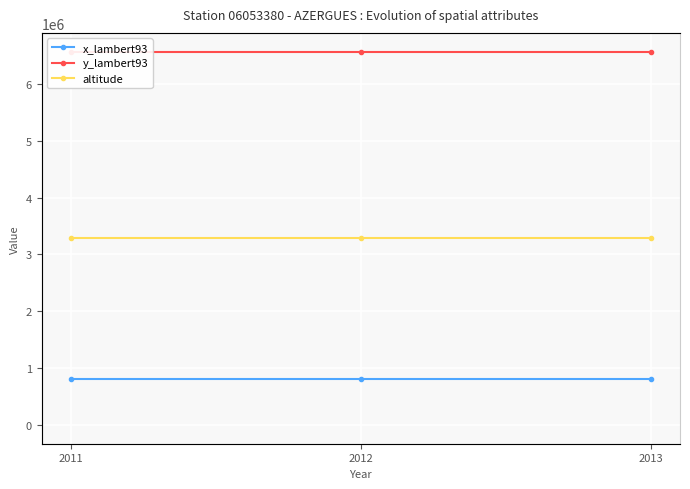

List the labels in order of y_lambert93 value, largest first.

2011, 2012, 2013